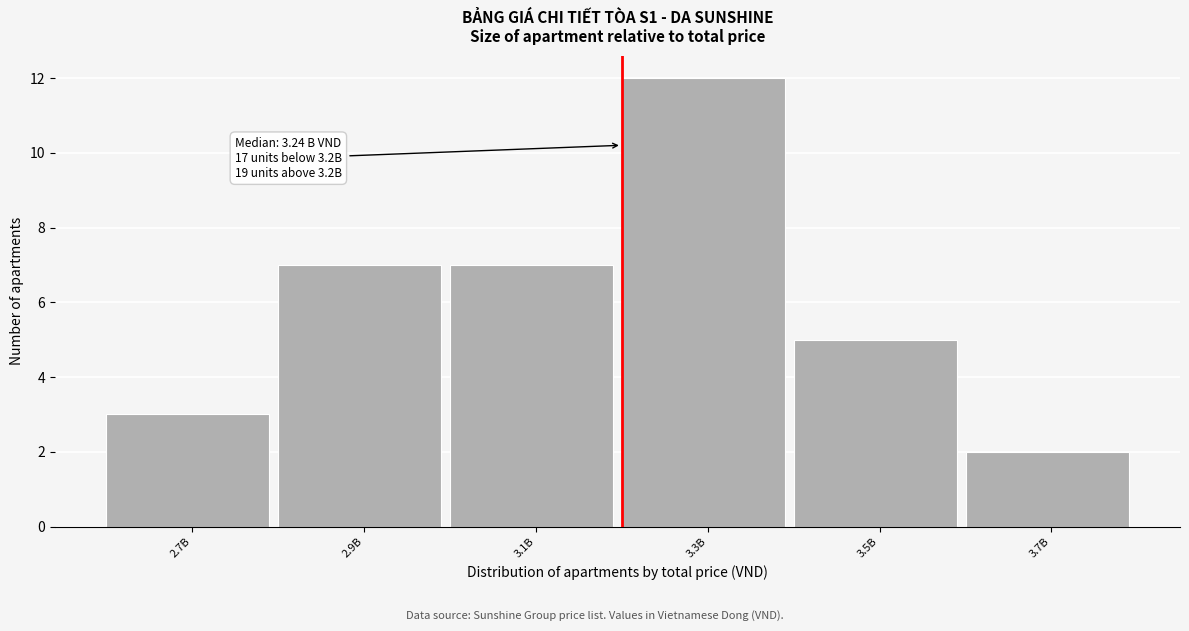

Reading left to right, extract all data points from this chart.

3	7	7	12	5	2